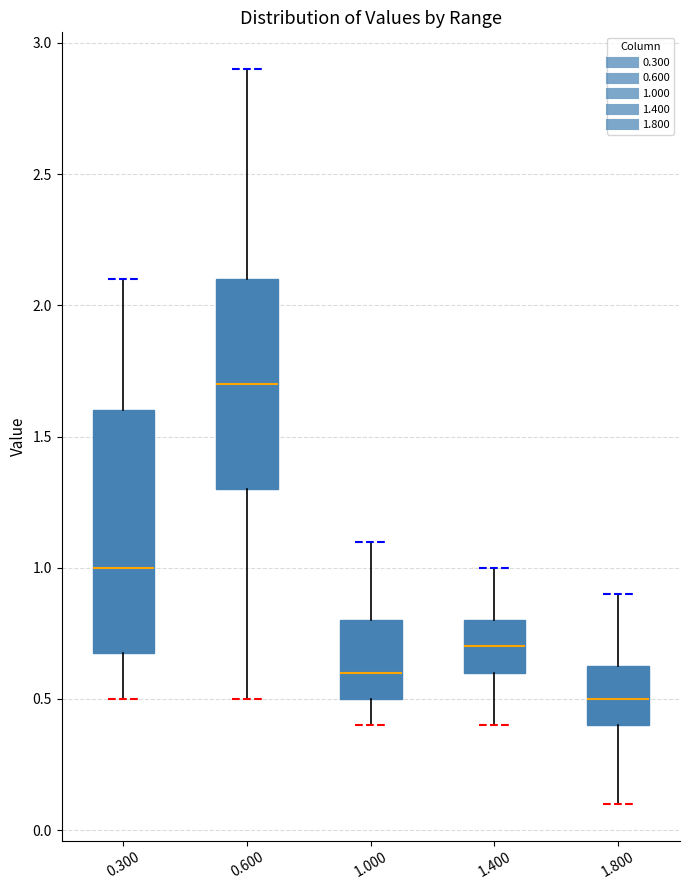

Which box is the tallest, from its lower edge to its upper edge?

0.300